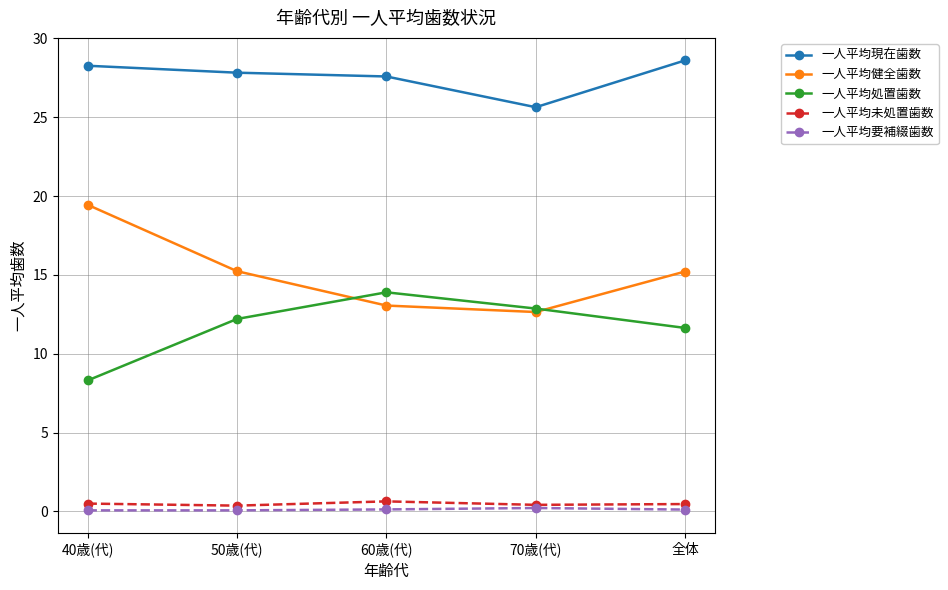

What is the lowest value of the 一人平均未処置歯数 series?

0.4